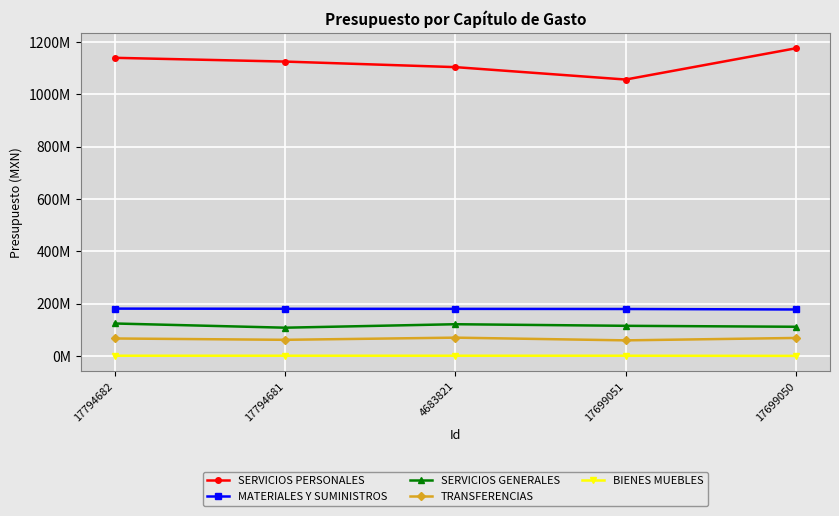

Is the value of SERVICIOS GENERALES at 17699050 greater than the value of MATERIALES Y SUMINISTROS at 17699050?

No